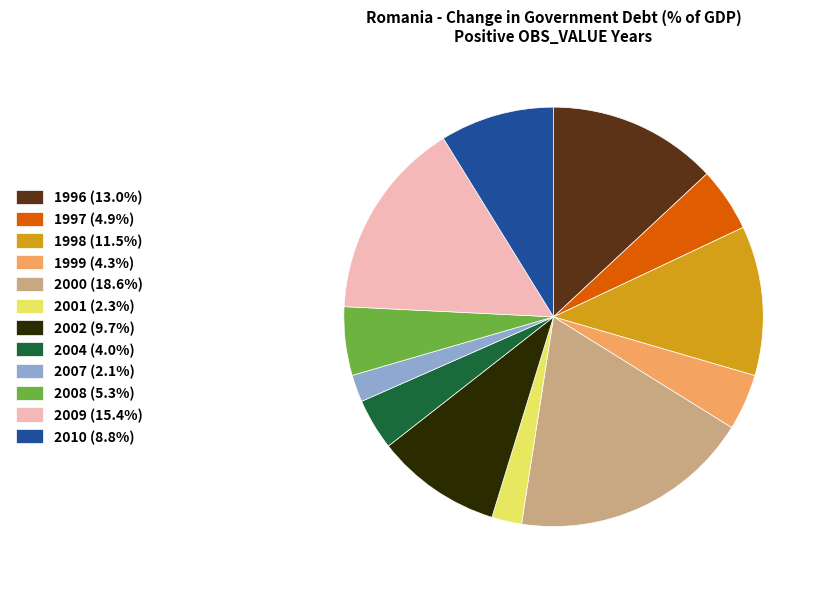

What is the ratio of the value at 1998 (11.5%) to the value at 2000 (18.6%)?

0.6